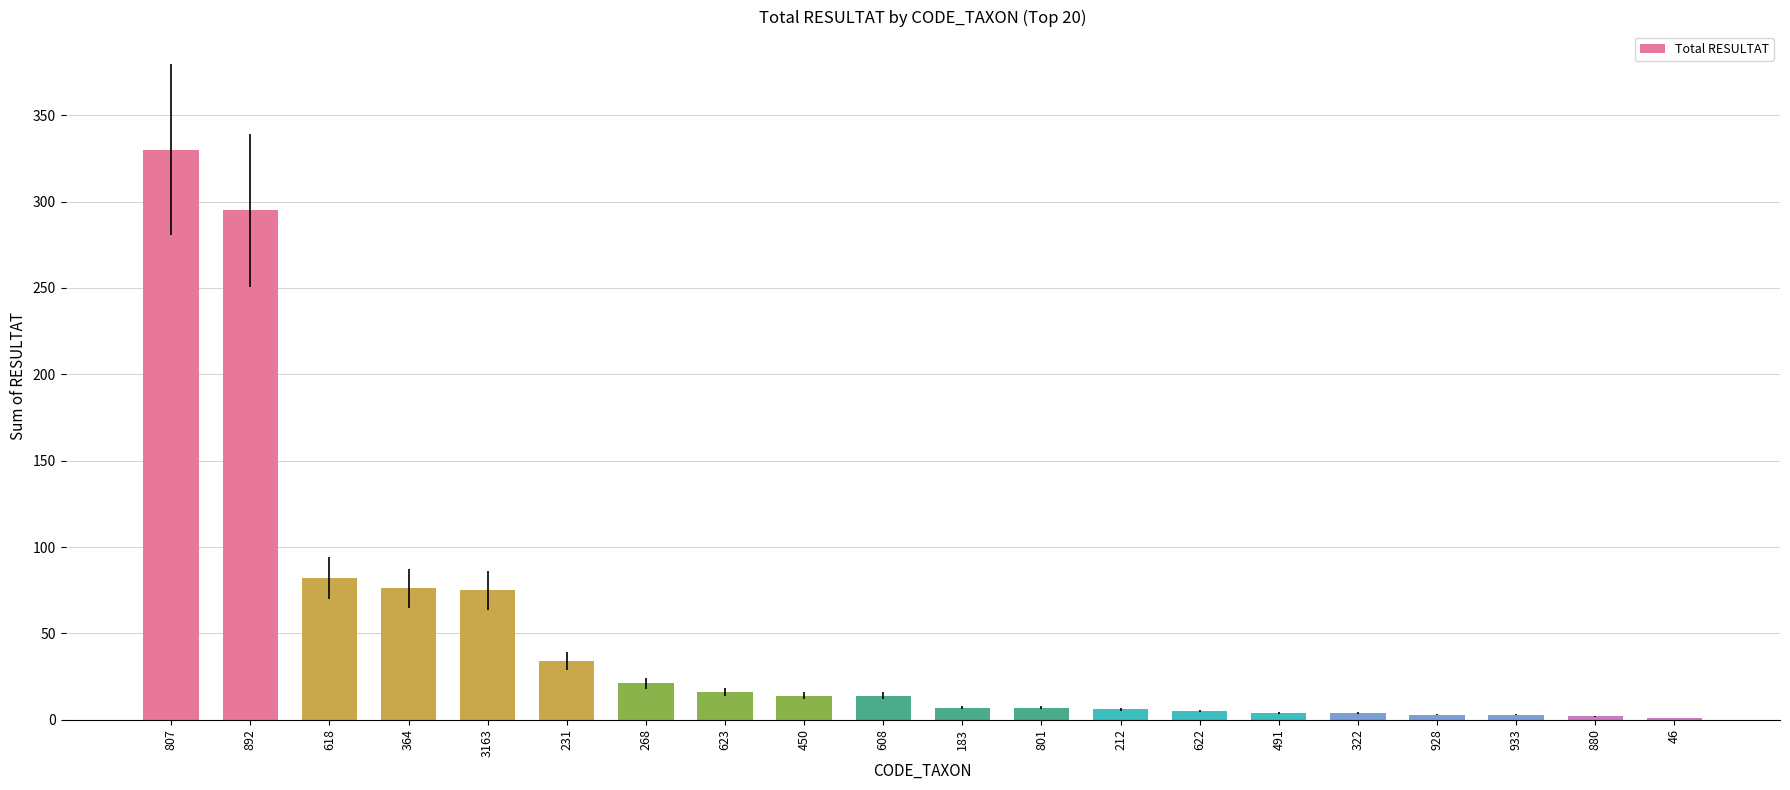

At which label does the data first exceed 14?

807